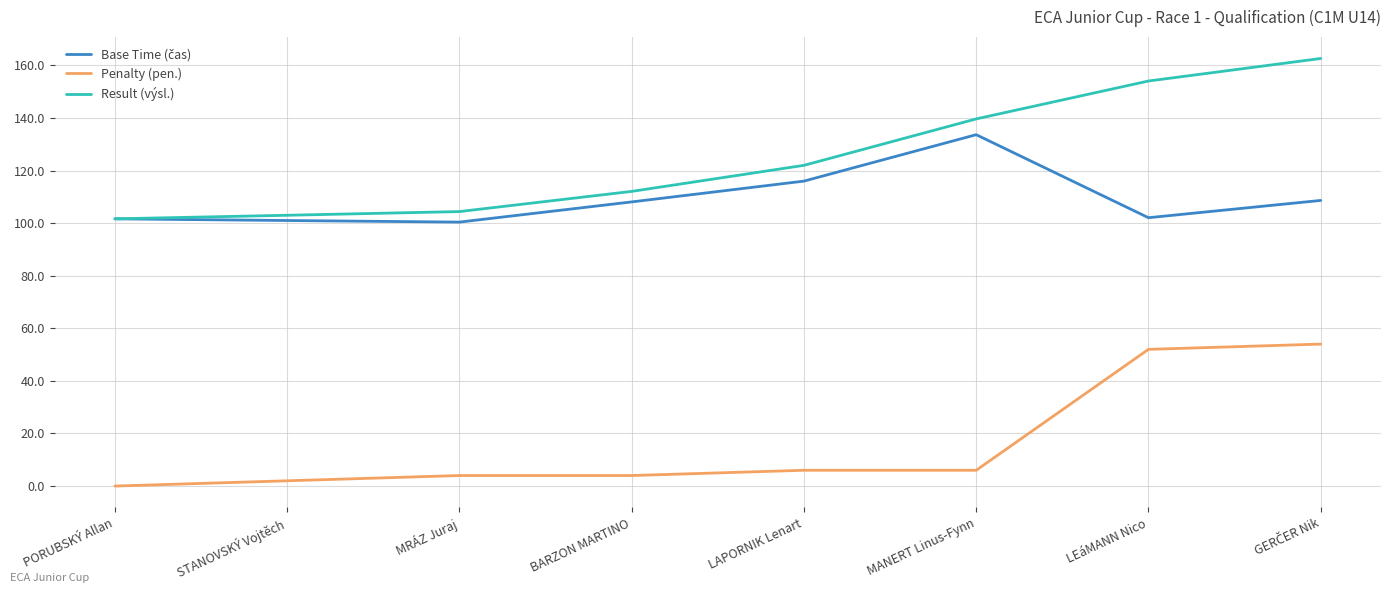

What is the maximum value shown in the chart?

162.7